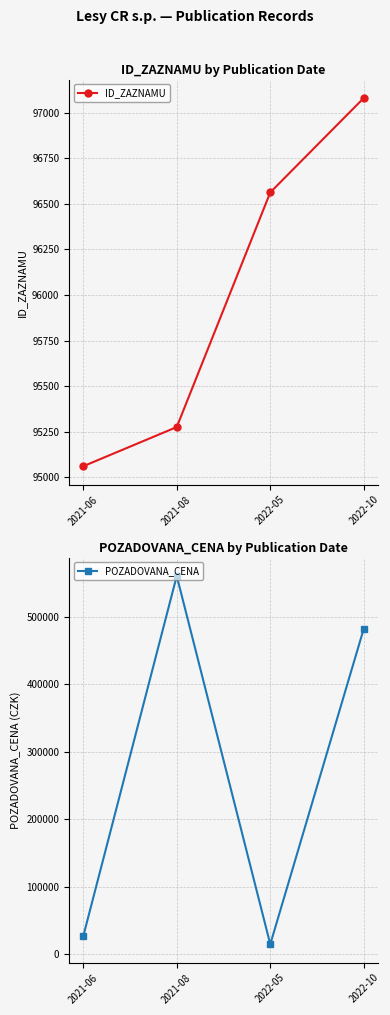

What is the label of the 1st point from the right?

2022-10